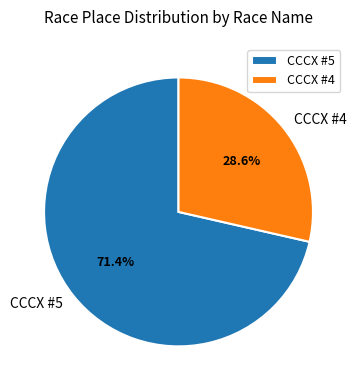

Rank the categories by value from highest to lowest.

CCCX #5, CCCX #4